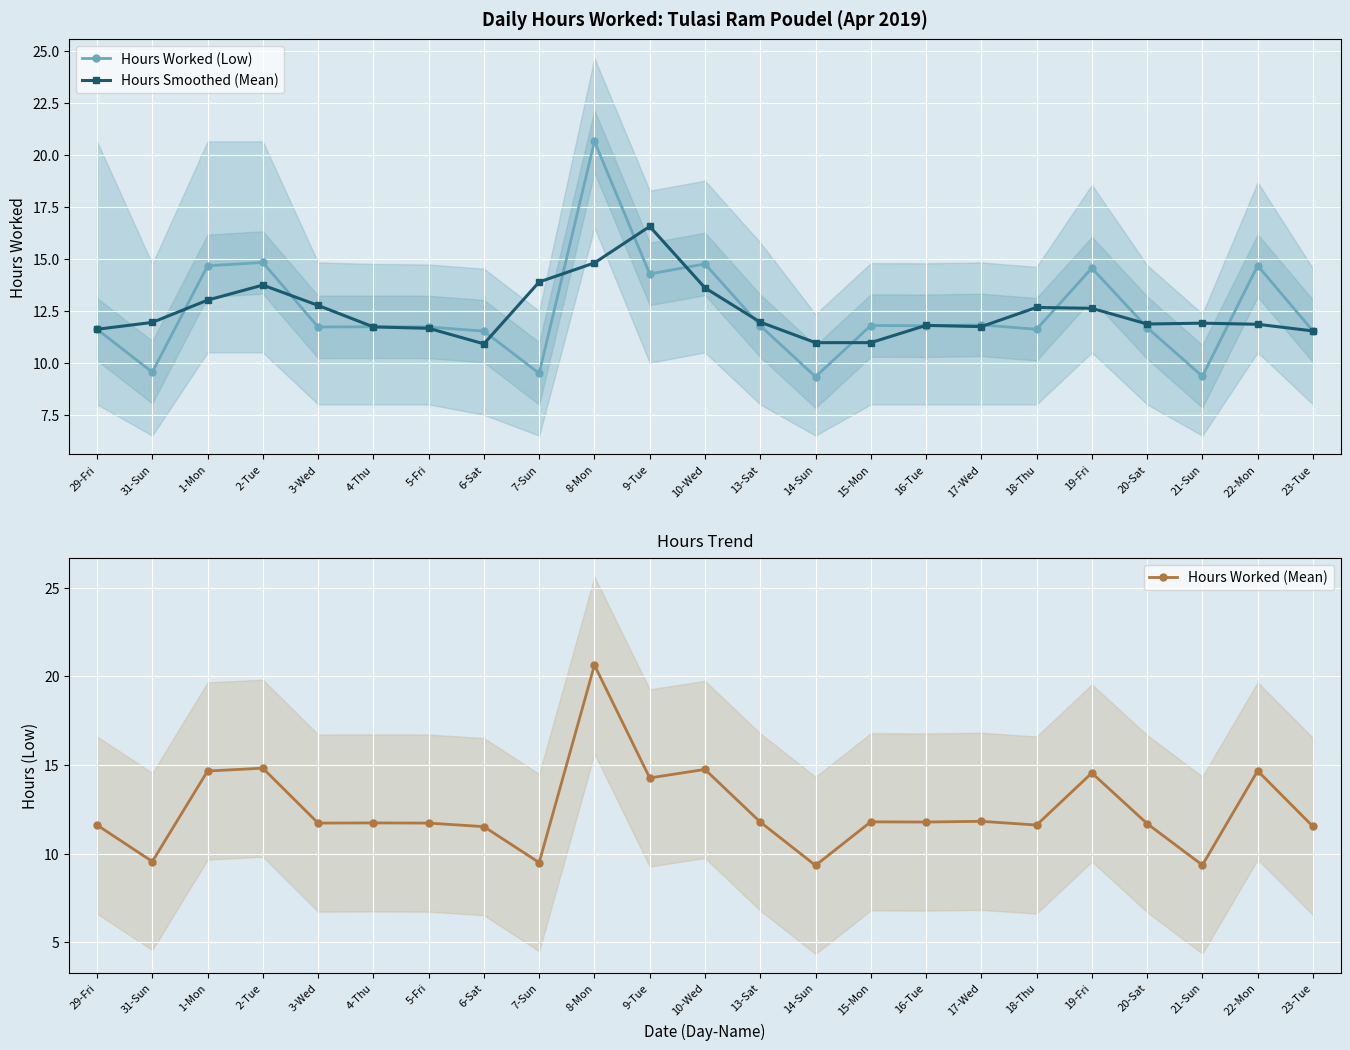

Reading left to right, what are all the values shown in this chart?

Hours Worked (Low): 11.6	9.6	14.7	14.8	11.7	11.7	11.7	11.5	9.5	20.6	14.3	14.8	11.8	9.3	11.8	11.8	11.8	11.6	14.6	11.7	9.3	14.7	11.5
Hours Smoothed (Mean): 11.6	11.9	13.0	13.7	12.8	11.7	11.7	10.9	13.9	14.8	16.6	13.6	12.0	11.0	11.0	11.8	11.7	12.7	12.6	11.9	11.9	11.8	11.5
Hours Worked (Mean): 11.6	9.6	14.7	14.8	11.7	11.7	11.7	11.5	9.5	20.6	14.3	14.8	11.8	9.3	11.8	11.8	11.8	11.6	14.6	11.7	9.3	14.7	11.5